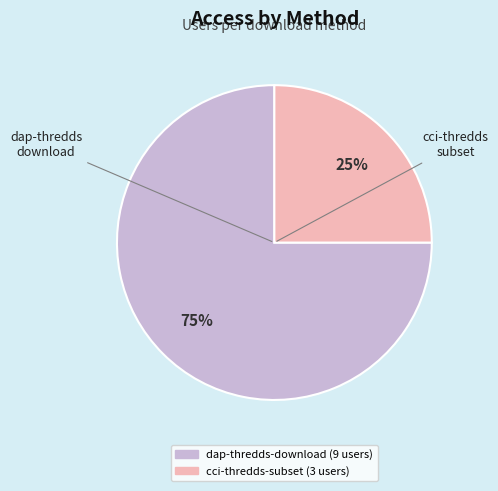

What is the majority slice?

dap-thredds-download